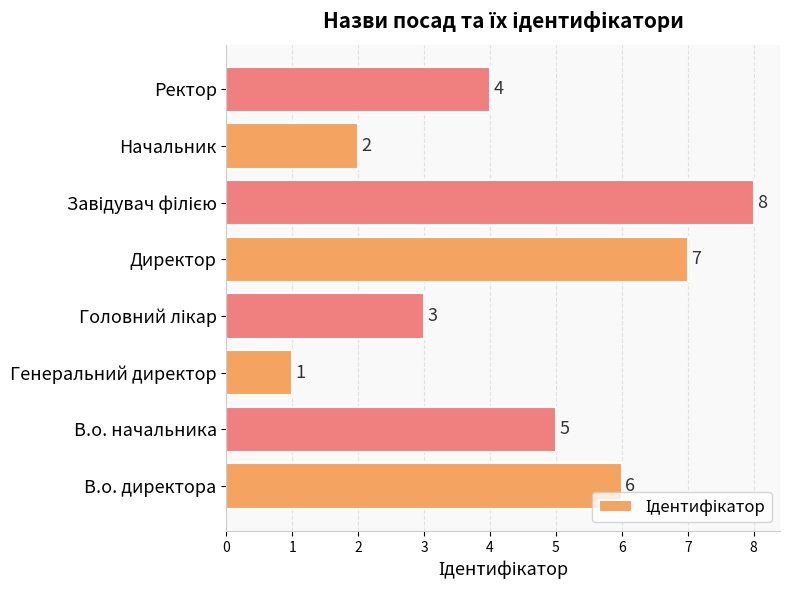

At which label is the value closest to 4?

Ректор